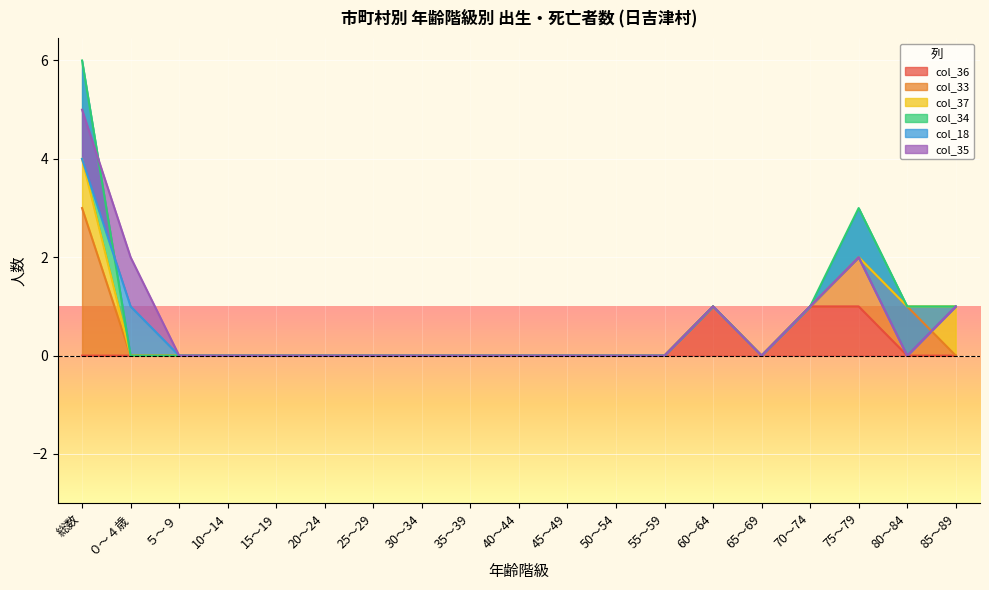

The col_36 series shows 0 at 80～84. True or false?

True